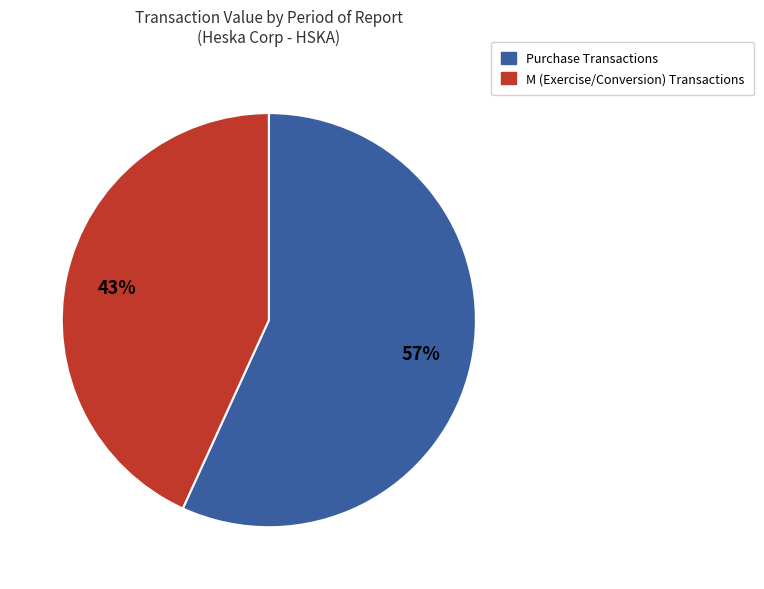

To the nearest percent, what is the average slice percentage?

50%